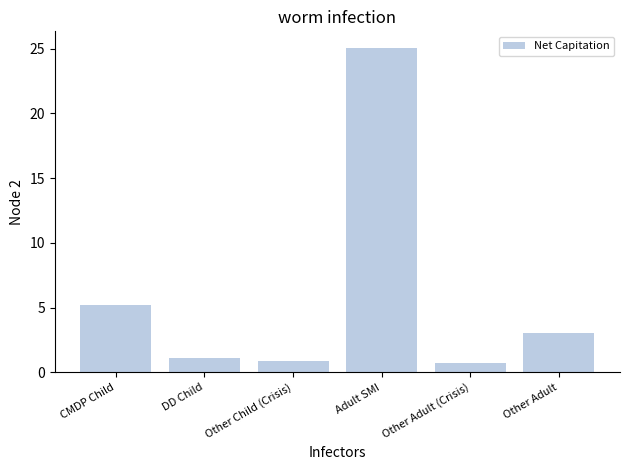

Which category has the highest value across all series?

Adult SMI